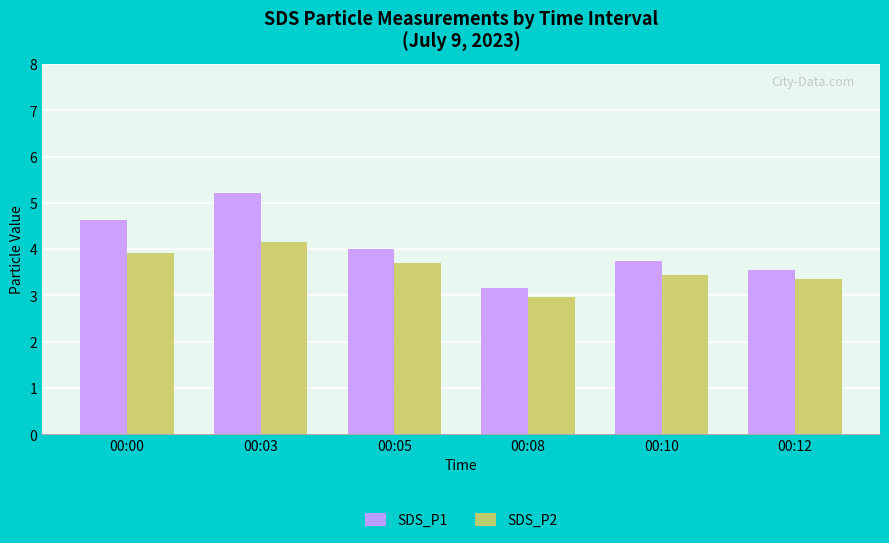

Does the chart contain stacked bars?

No